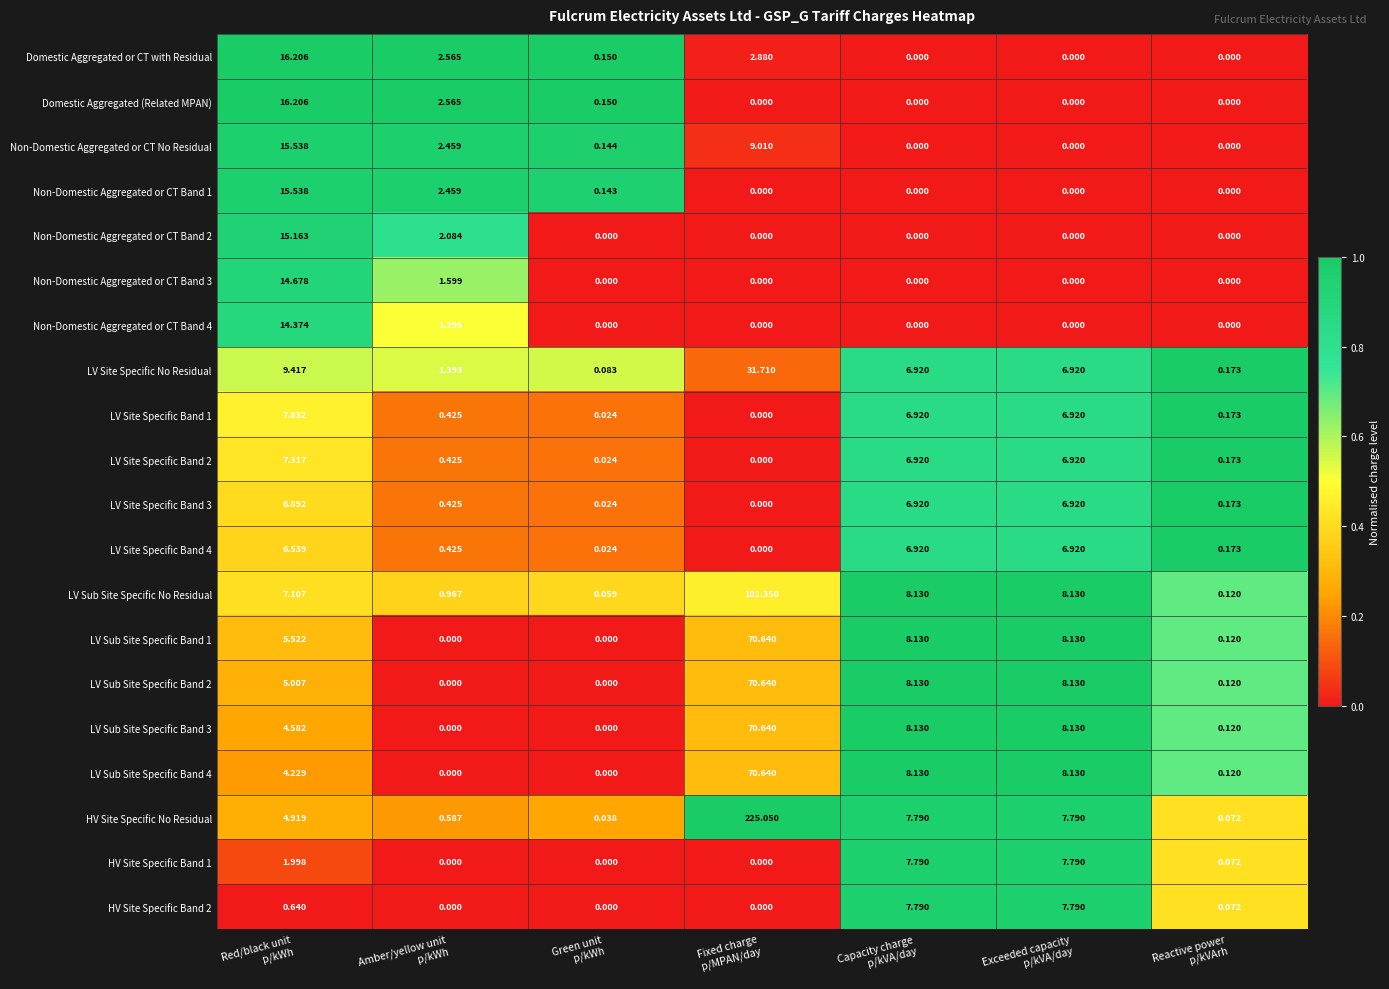

Count the number of data series in this chart.

20